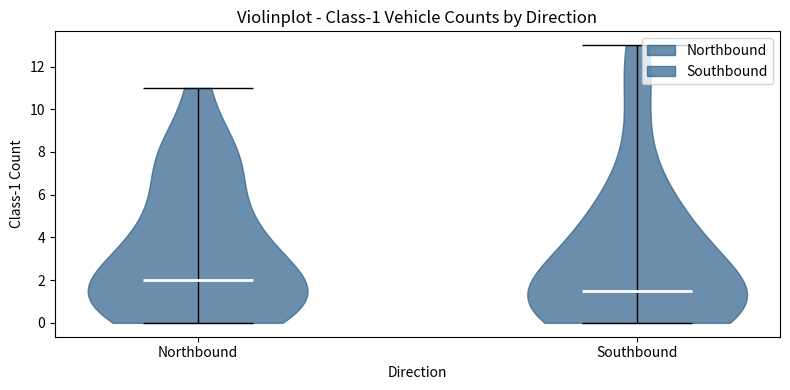

Which violin has the lowest median line?

Southbound